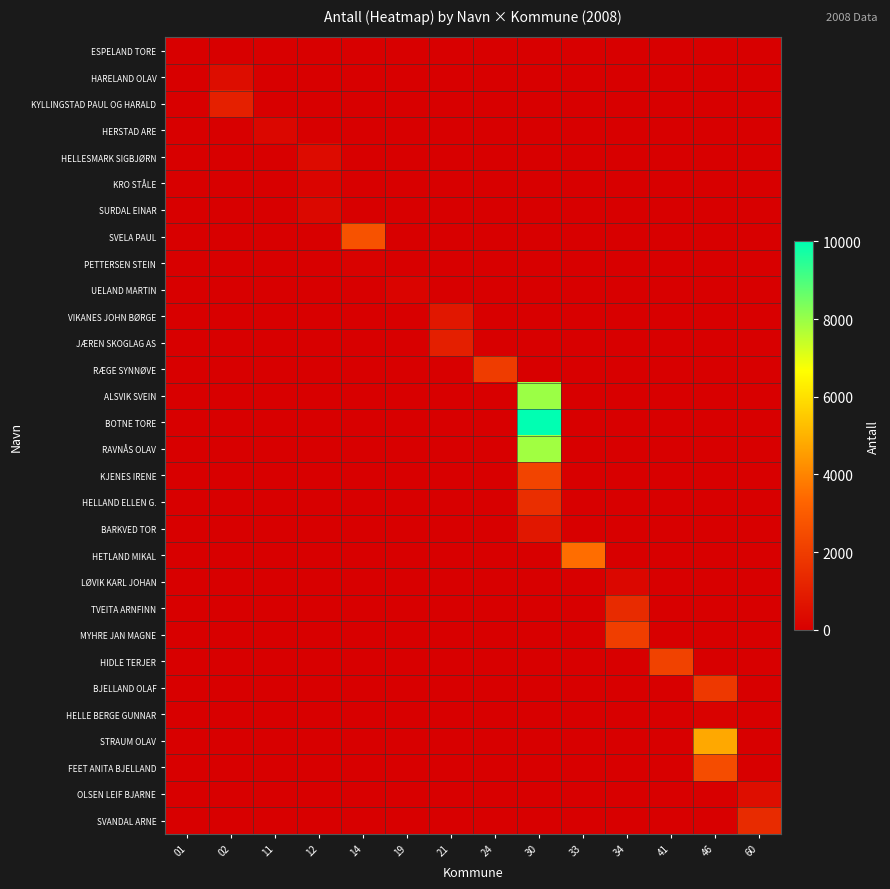

Which label corresponds to the smallest value in the chart?

02